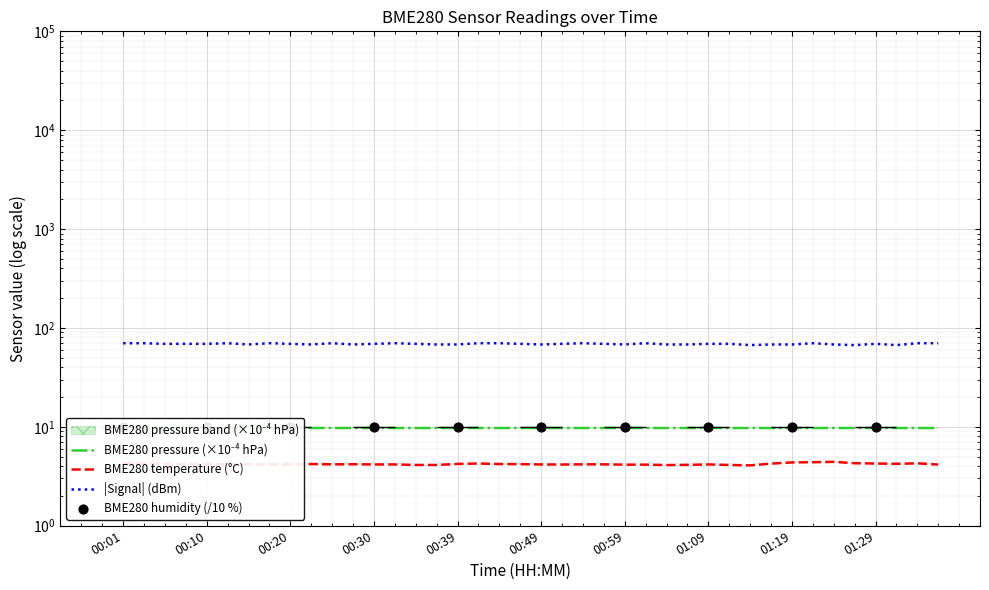

Which series reaches the maximum Y coordinate?

Signal